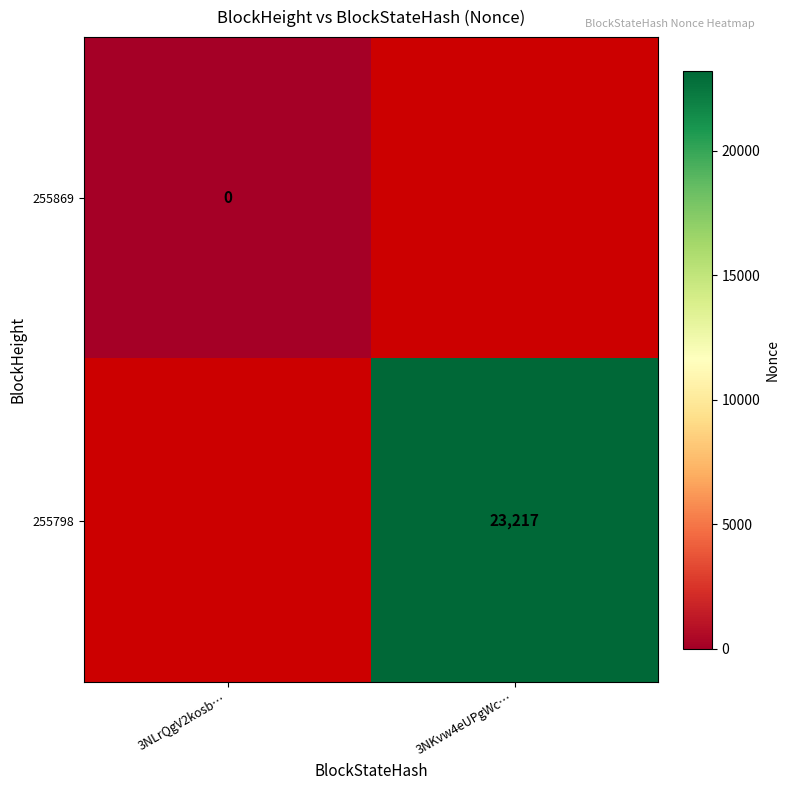

The 255798 series shows 37848 at 3NKvw4eUPgWc…. True or false?

False